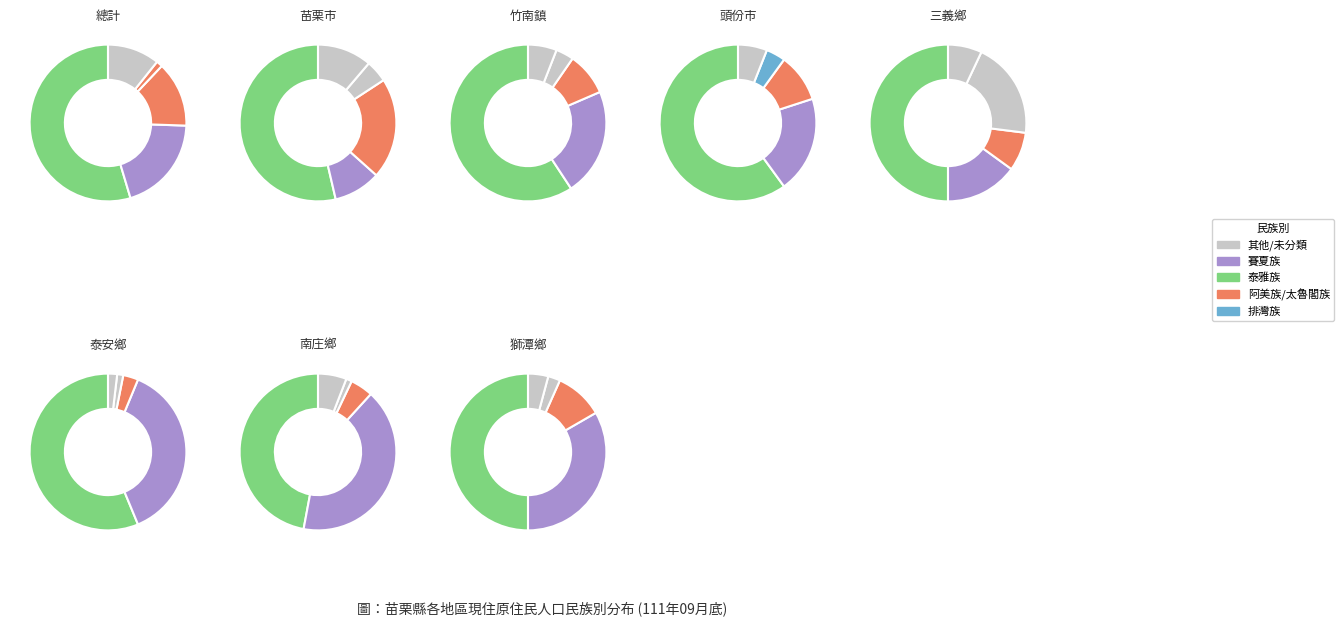

True or false: 拉阿魯哇族 accounts for 0% of the total.

True